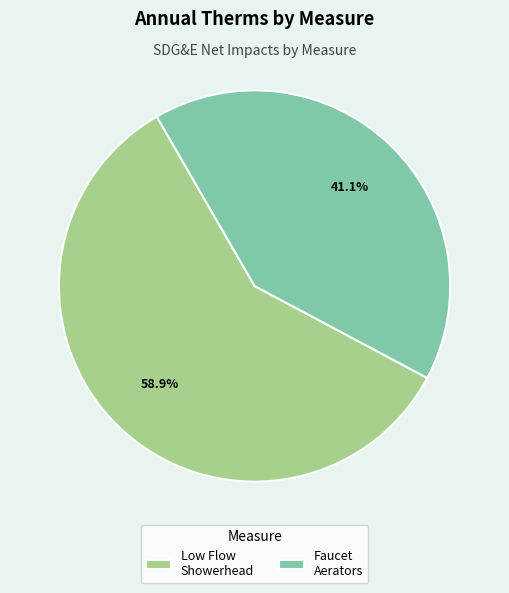

How many segments does this pie chart have?

2